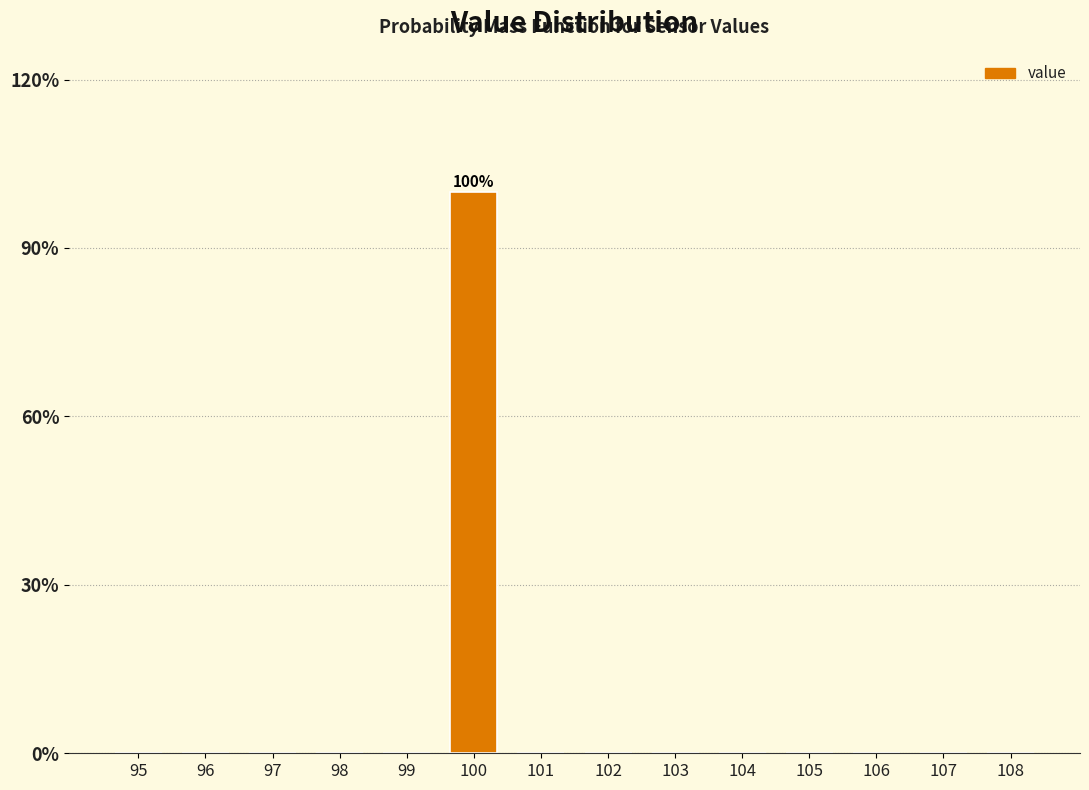

Reading right to left, transcribe all the data shown in this chart.

108=0	107=0	106=0	105=0	104=0	103=0	102=0	101=0	100=100	99=0	98=0	97=0	96=0	95=0